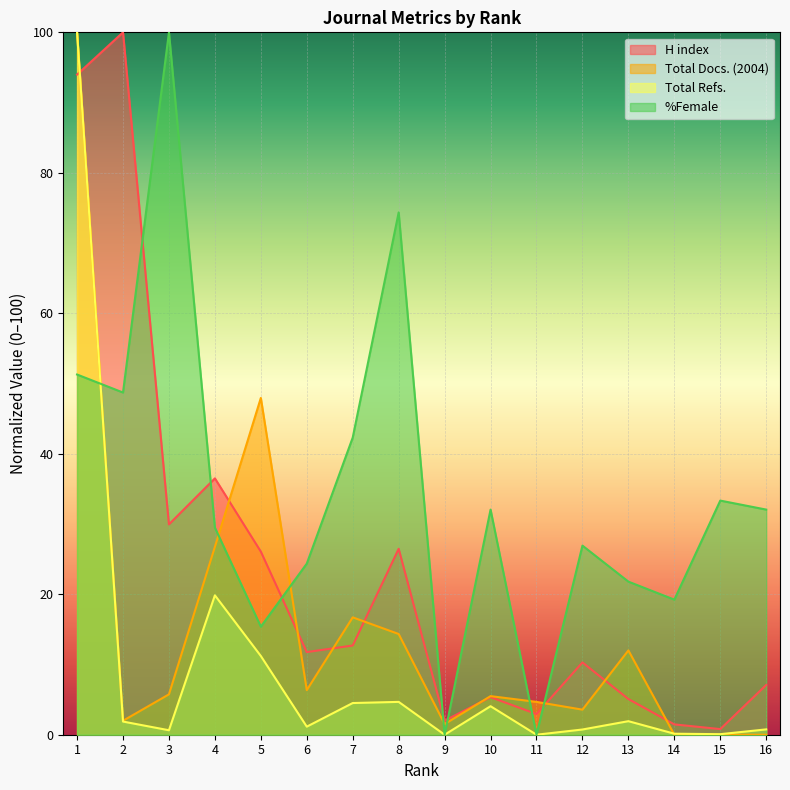

Where do %Female and Total Docs. (2004) first cross each other?

1 and 2